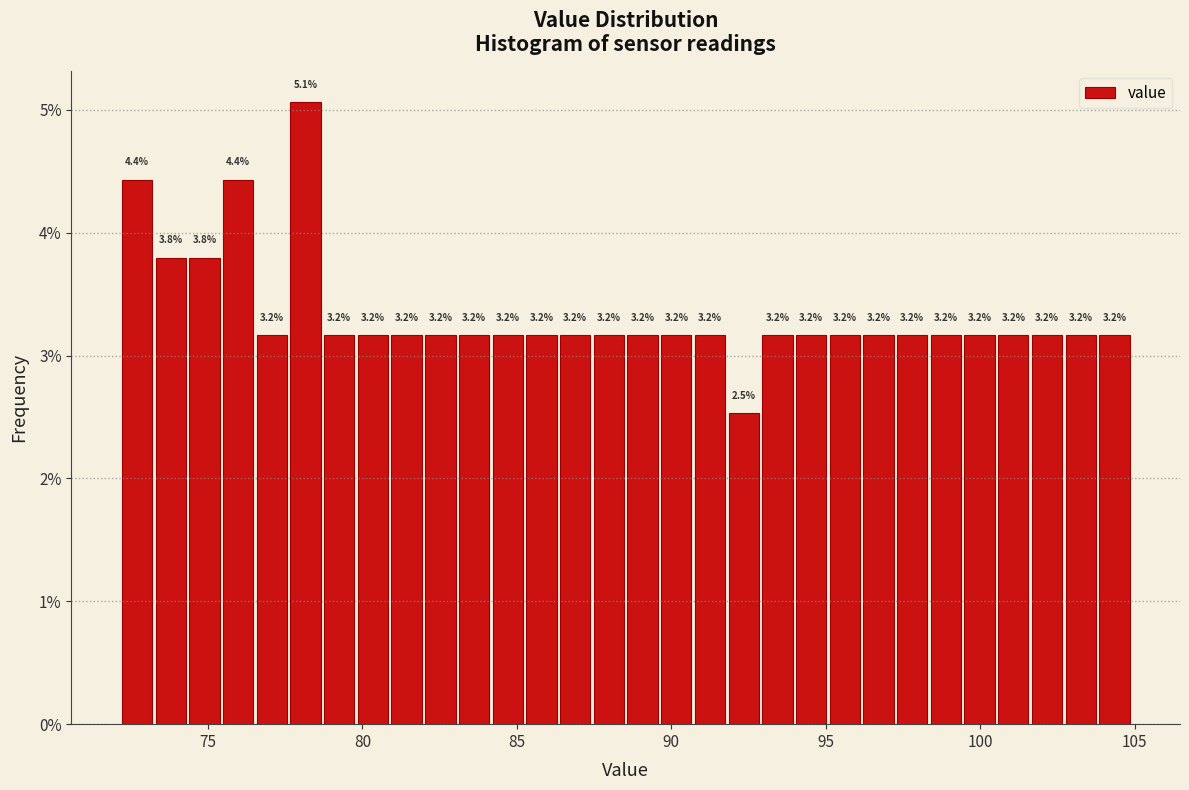

Read against the x-axis, roughly where is the centre of the tallest bar?

78.0